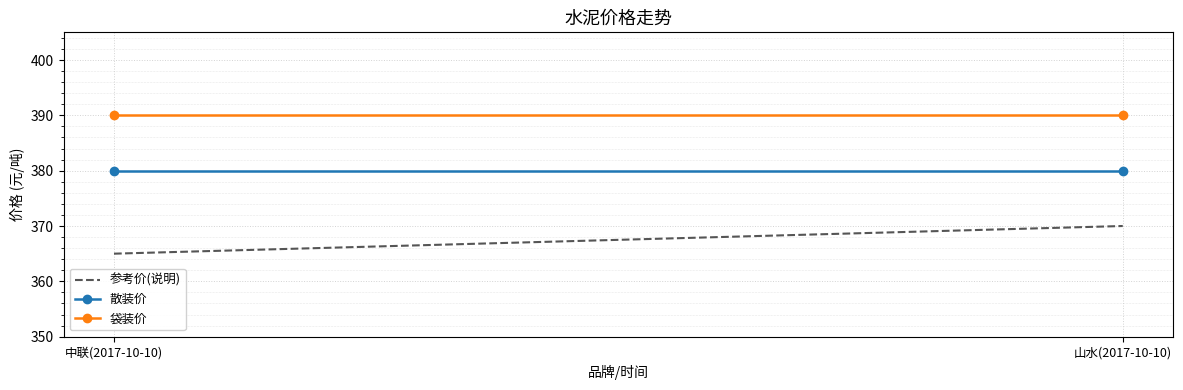

What is the label of the 1st point from the left?

中联(2017-10-10)